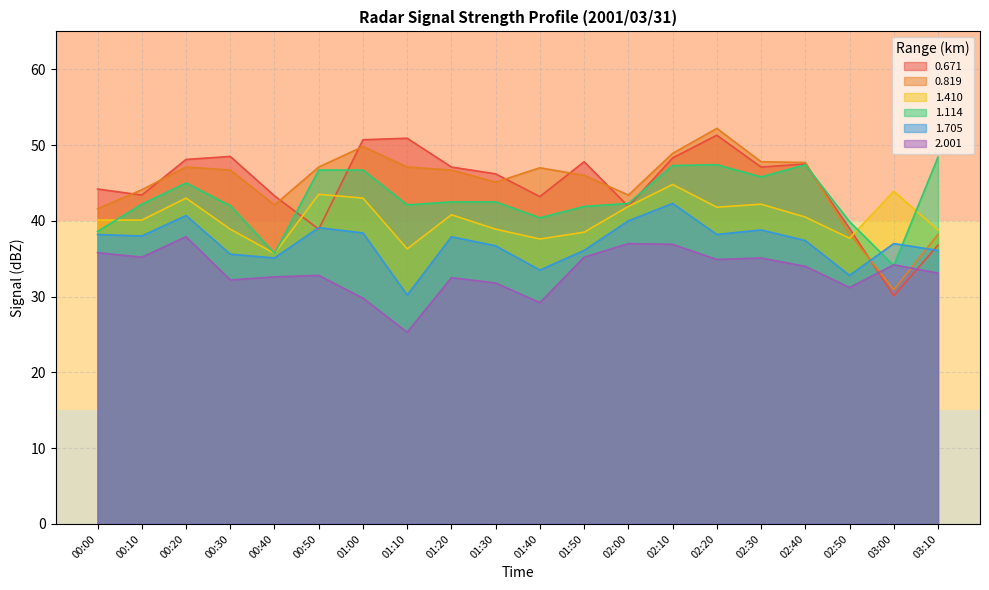

Where is 1.705 nearest to the value 36?

01:50